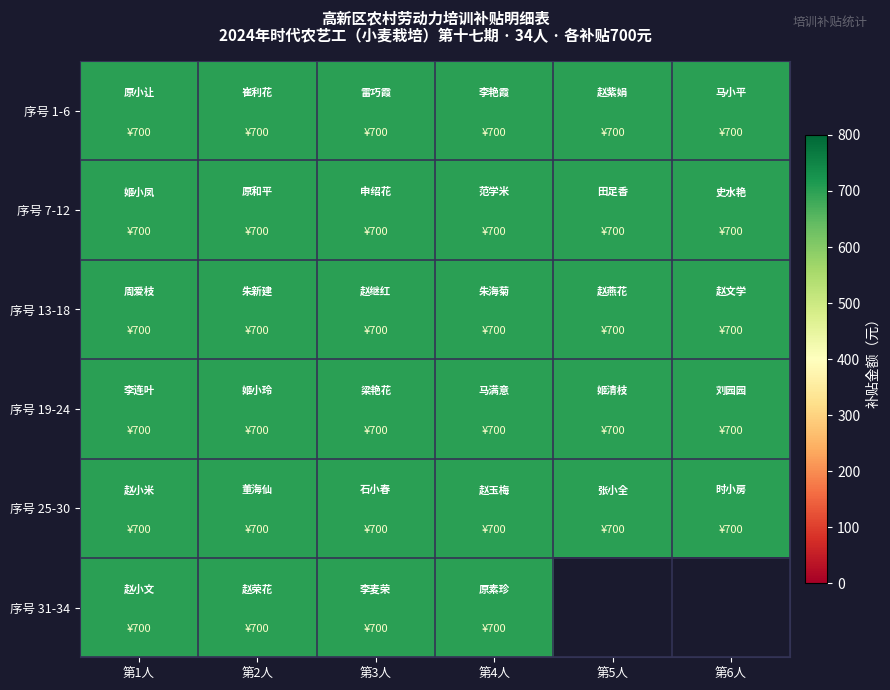

Is it true that 31-34 equals 364 at 5?

False